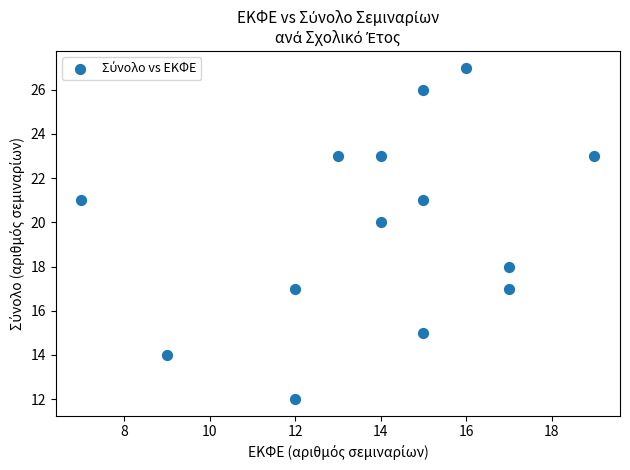

What is the range of Y values (max minus min)?

15